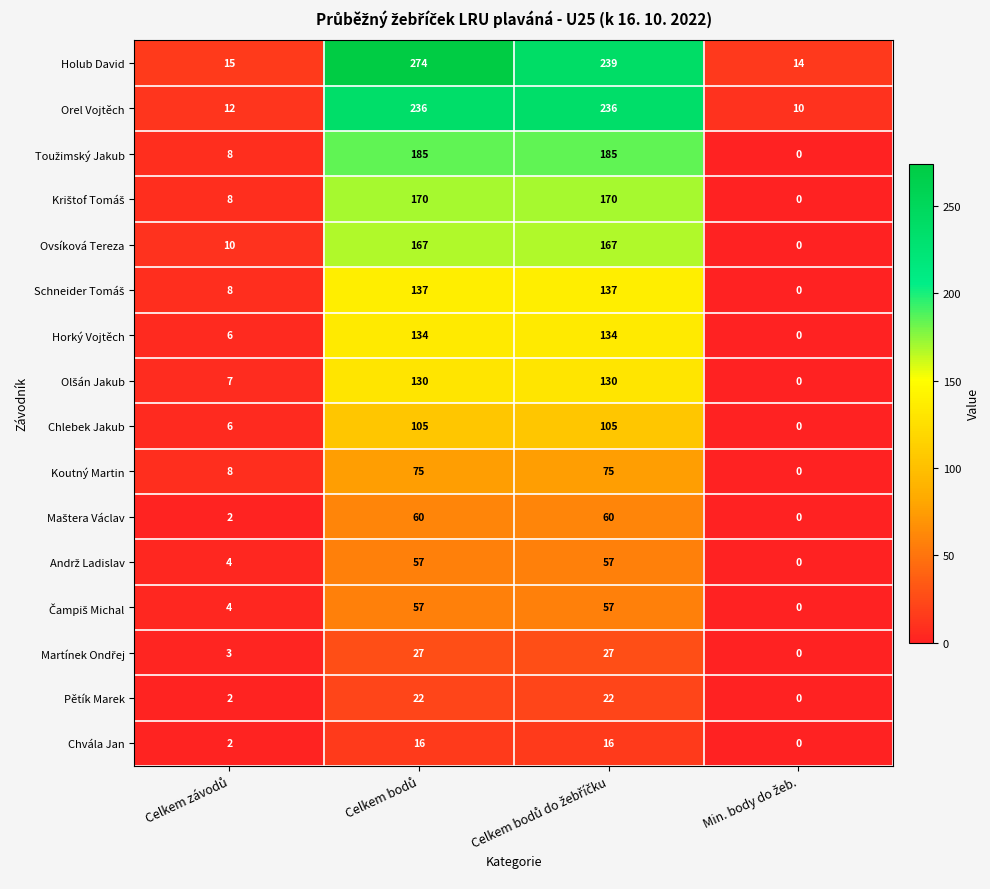

How many data points does each series have?

4